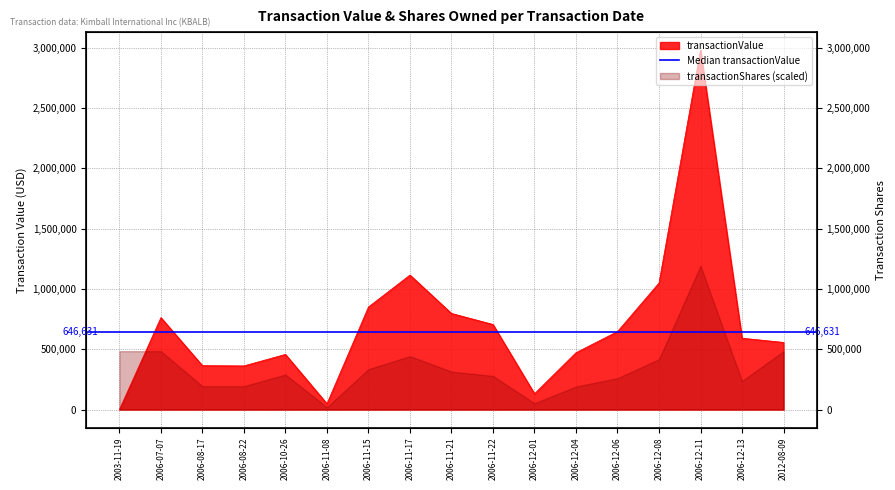

Reading left to right, what are all the values shown in this chart?

0	762000	364000	361800	457200	48133	850120	1114972	796533	705202	131198	471282	646631	1049050	2979307	591450	556375